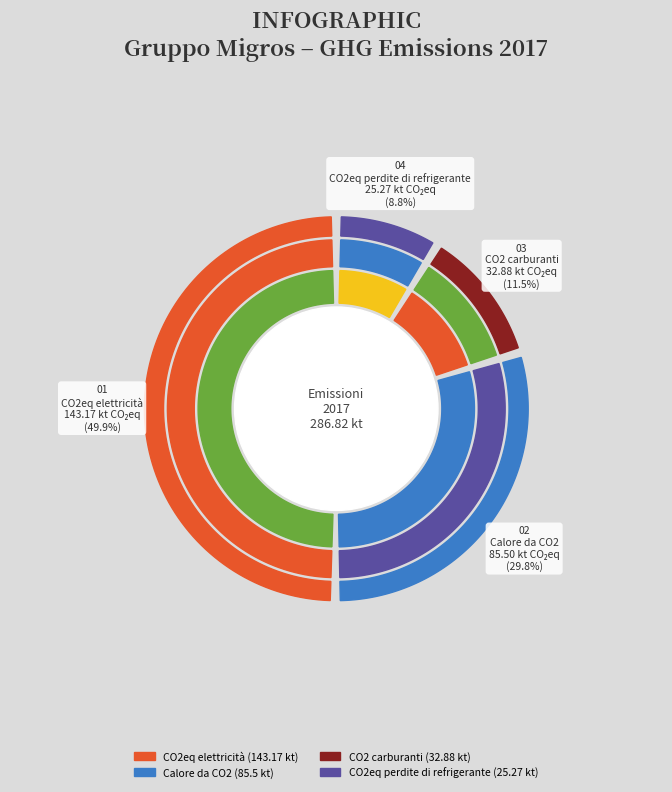

Between CO2eq perdite di refrigerante and Calore da CO2, which is larger?

Calore da CO2